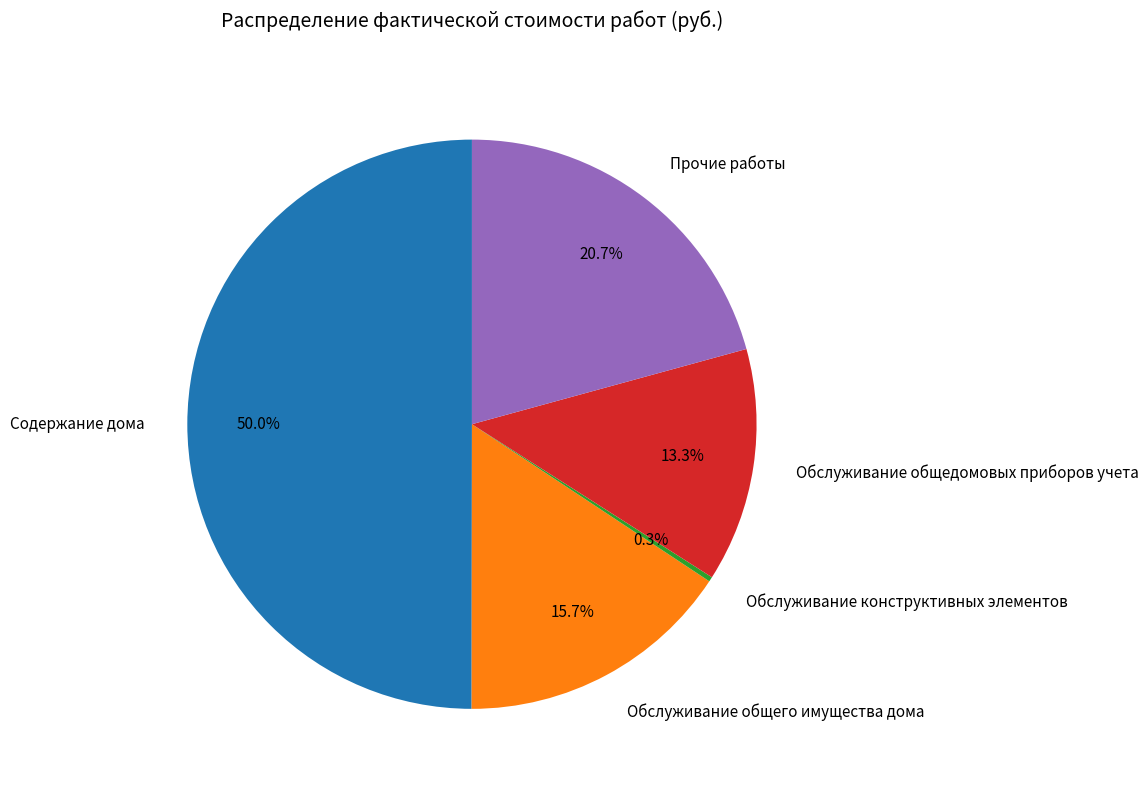

To the nearest percent, what is the difference between the largest and smallest slice percentages?

50%